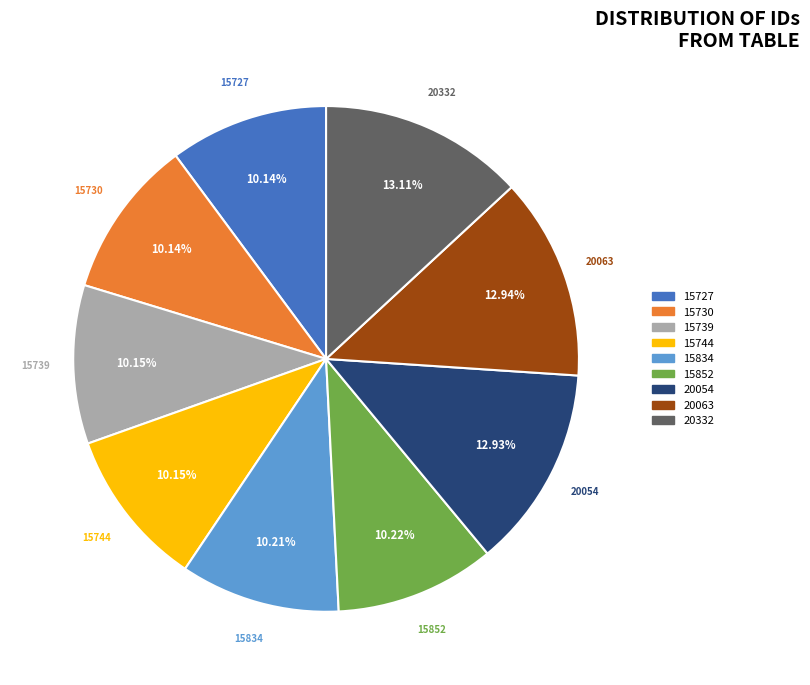

Does any single category account for the majority?

No